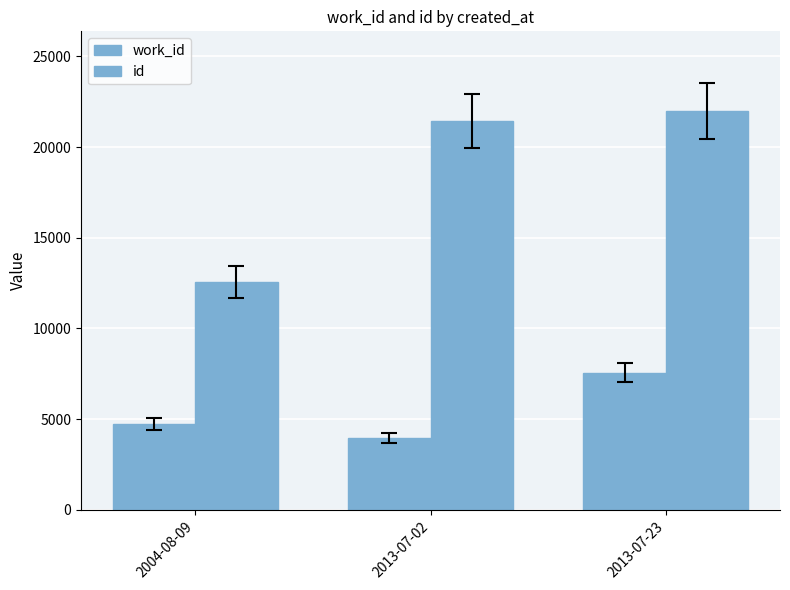

What is the label of the 2nd bar from the left?

2013-07-02